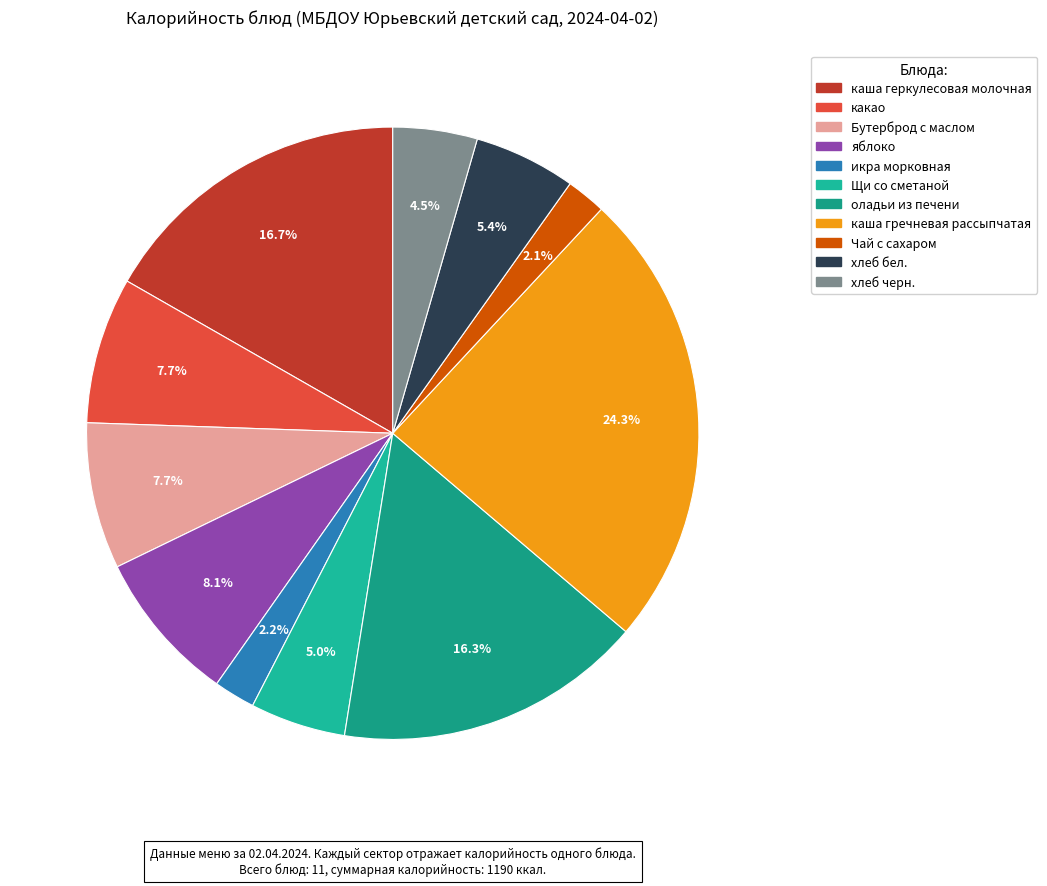

Which slice is the smallest?

Чай с сахаром